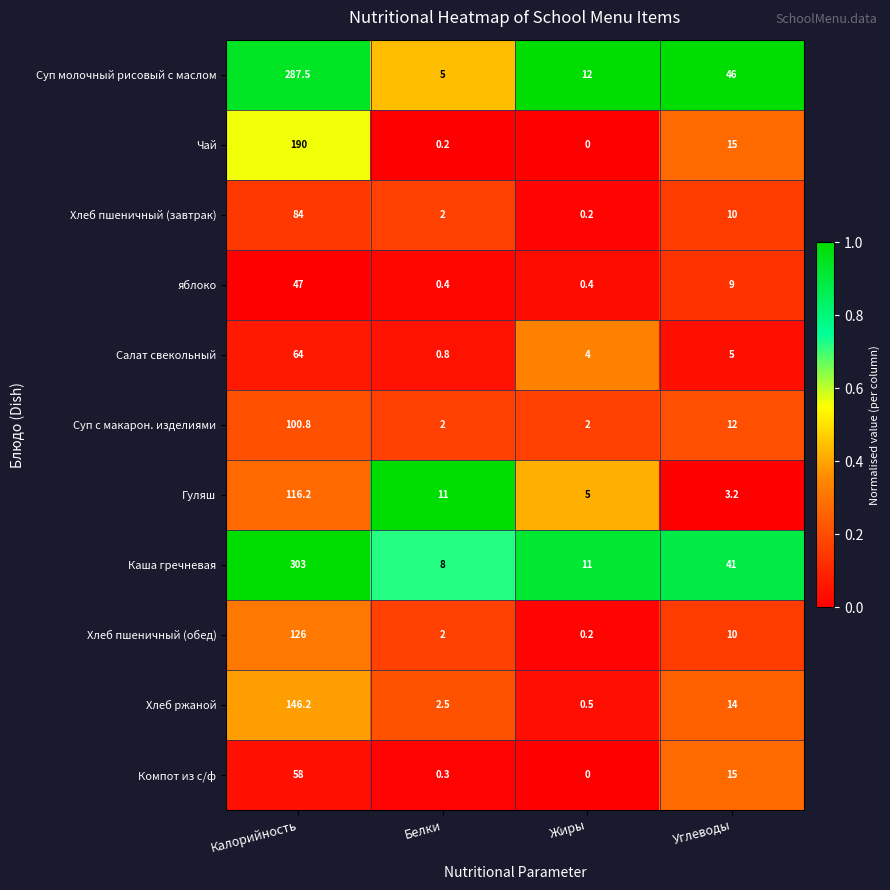

Which series has the widest spread of values?

Каша гречневая